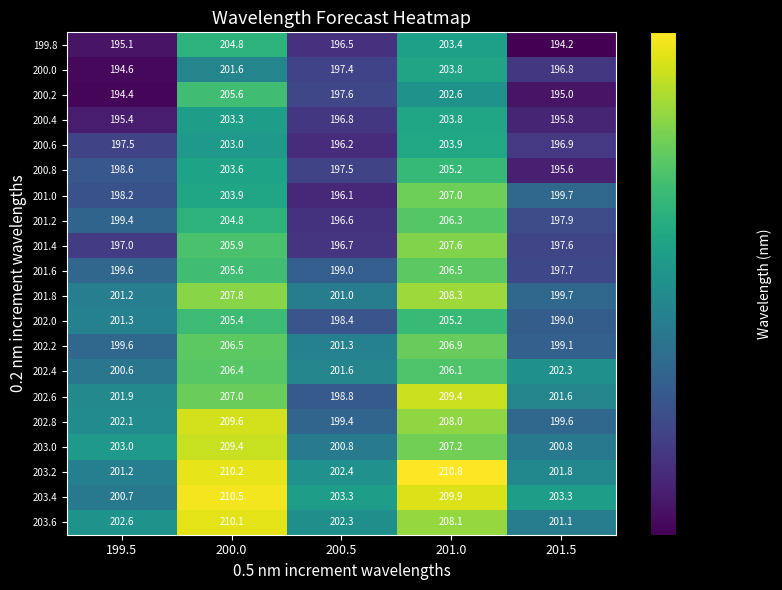

List the labels in order of 201.2 value, largest first.

201.0, 200.0, 199.5, 201.5, 200.5